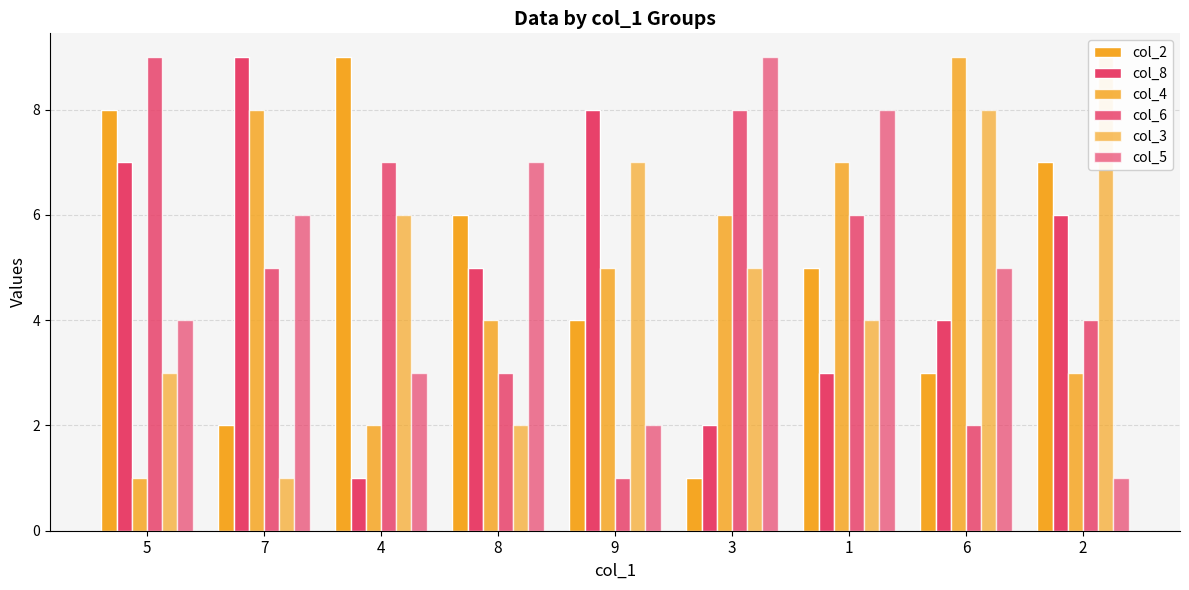

What are all the series names shown in the legend?

col_2, col_8, col_4, col_6, col_3, col_5